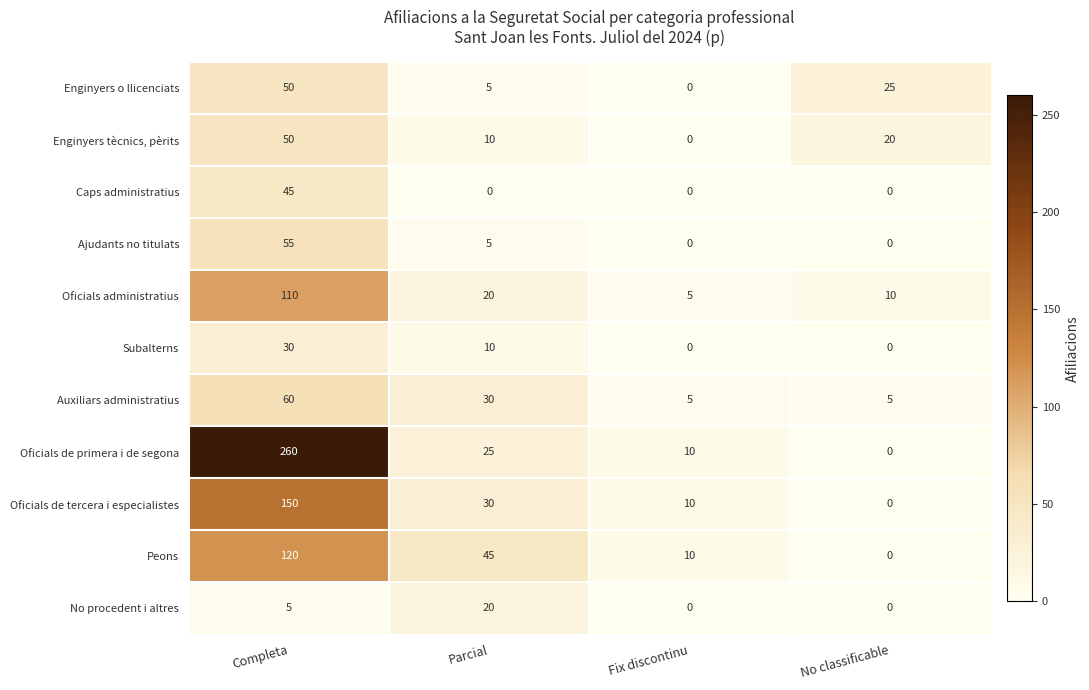

Which series changed the most between Parcial and No classificable?

Peons